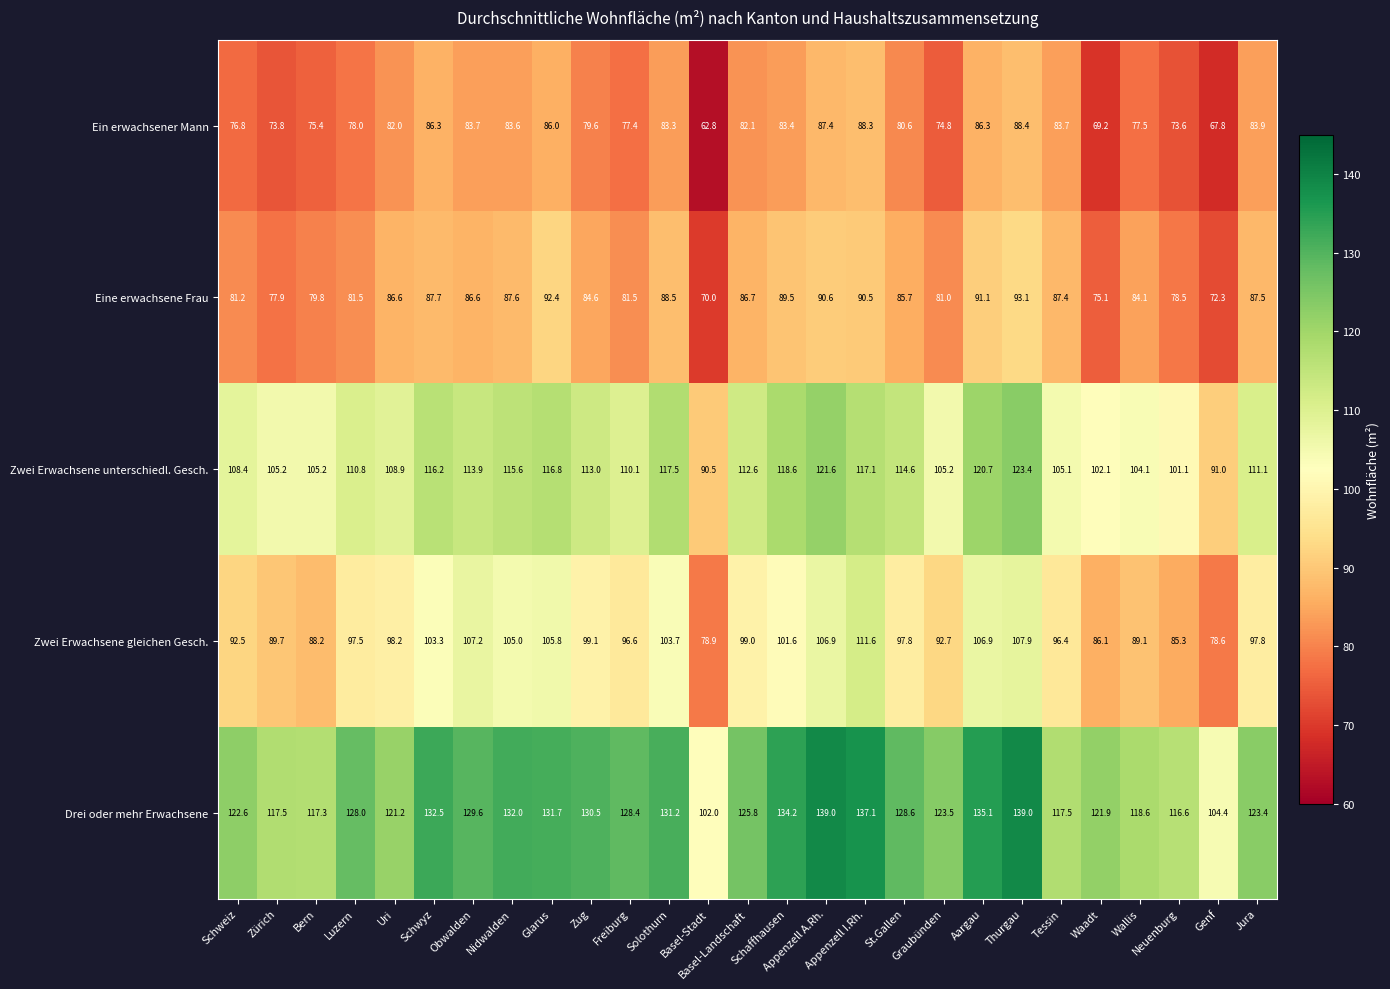

At Jura, list the series in order from largest to smallest.

Drei oder mehr Erwachsene, Zwei Erwachsene unterschiedl. Gesch., Zwei Erwachsene gleichen Gesch., Eine erwachsene Frau, Ein erwachsener Mann